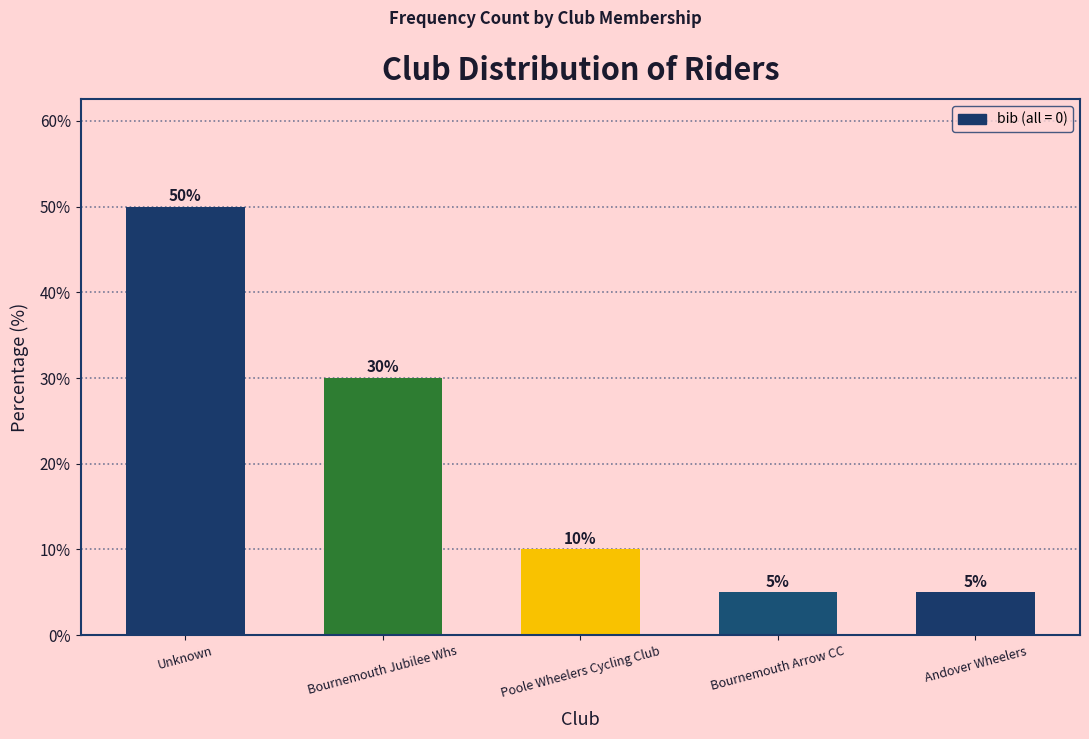

Reading left to right, extract all data points from this chart.

50	30	10	5	5